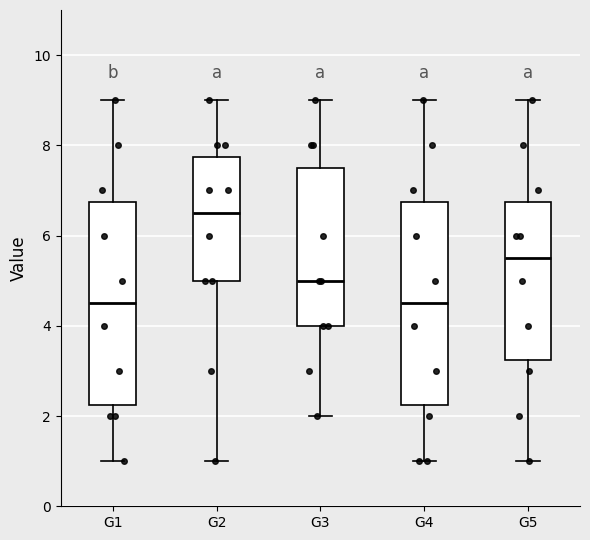

Where does the lower whisker of the box for G5 end on the y-axis? The values are not printed on the chart, so give them approximately, as read against the axis.

1.0